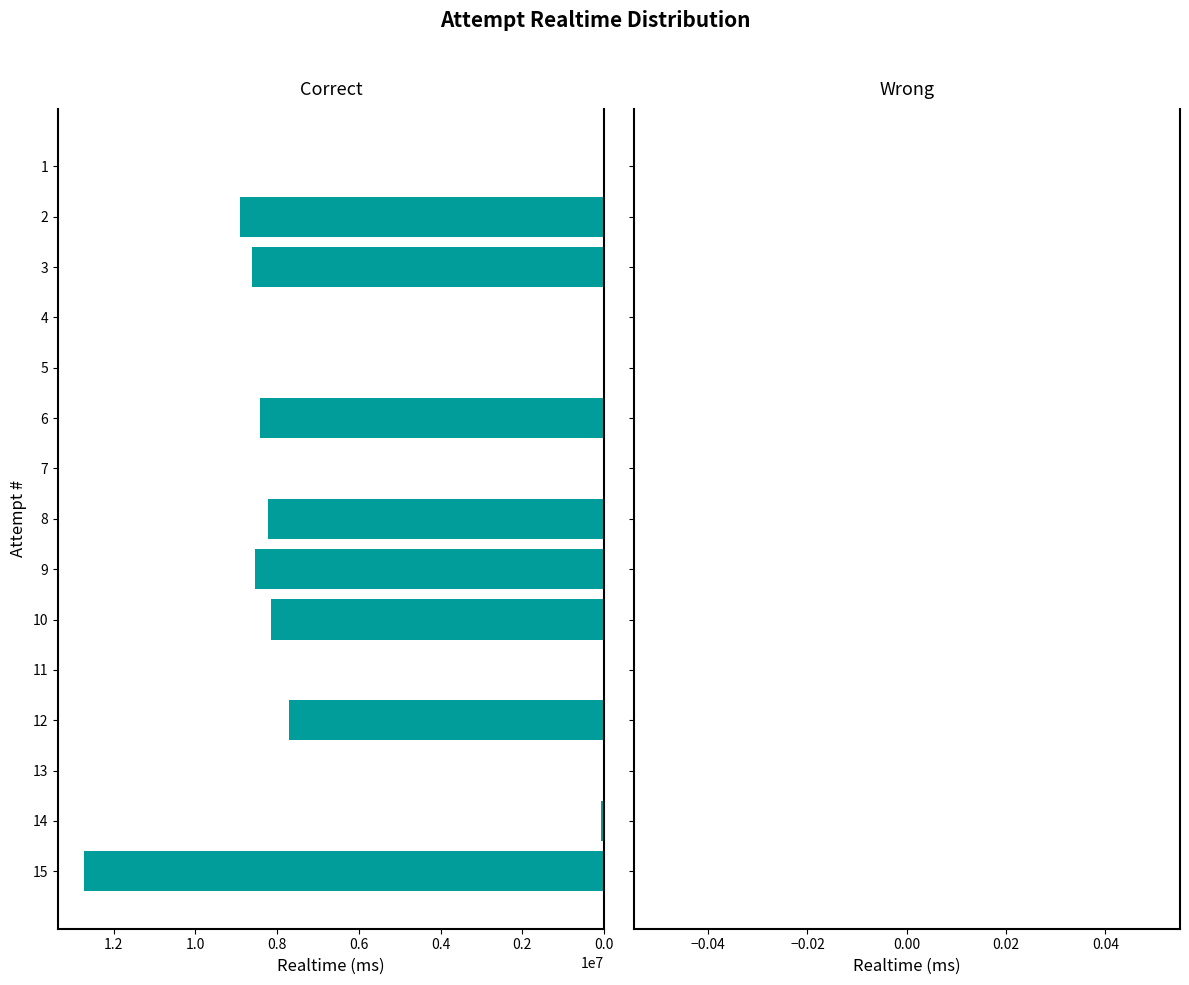

What is the greatest value displayed?

12731633